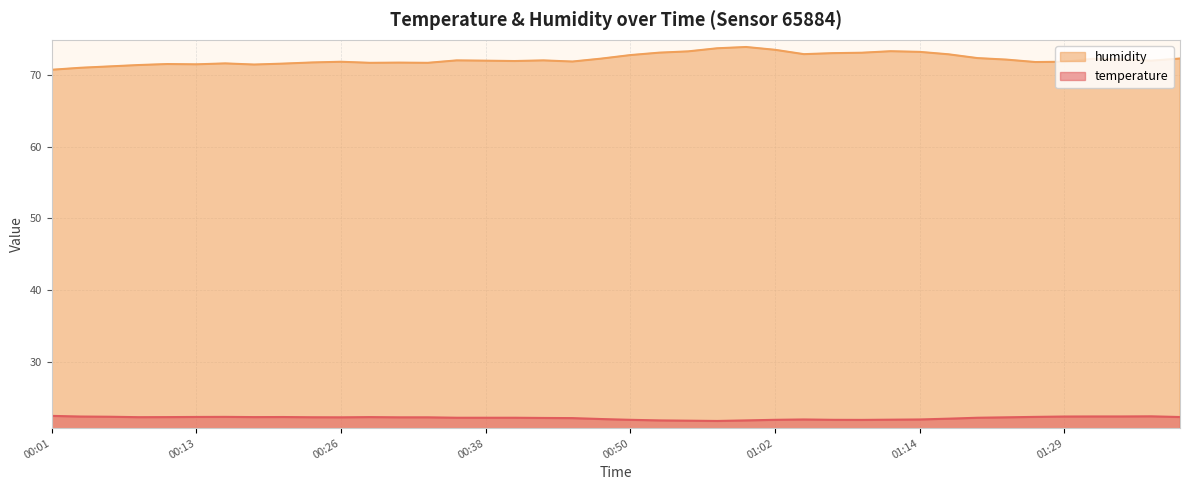

Reading left to right, extract all data points from this chart.

temperature: 22.4	22.3	22.3	22.2	22.3	22.3	22.3	22.3	22.3	22.2	22.2	22.3	22.2	22.2	22.2	22.2	22.2	22.1	22.1	22.0	21.9	21.8	21.8	21.7	21.8	21.9	21.9	21.9	21.9	21.9	21.9	22.0	22.2	22.2	22.3	22.3	22.4	22.4	22.4	22.3
humidity: 70.8	71.0	71.2	71.4	71.5	71.5	71.6	71.5	71.6	71.8	71.9	71.7	71.8	71.7	72.1	72.0	72.0	72.1	71.9	72.3	72.8	73.1	73.3	73.8	73.9	73.5	72.9	73.1	73.1	73.3	73.2	72.9	72.4	72.2	71.8	71.9	72.3	72.2	72.0	72.3